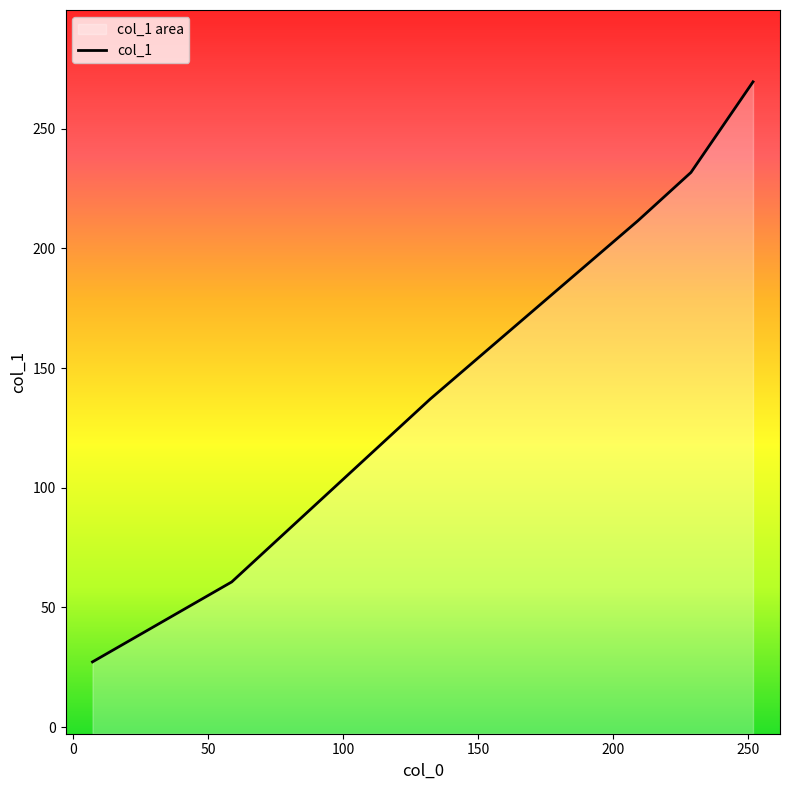

Is it true that the value at 50 is 83.9?

False